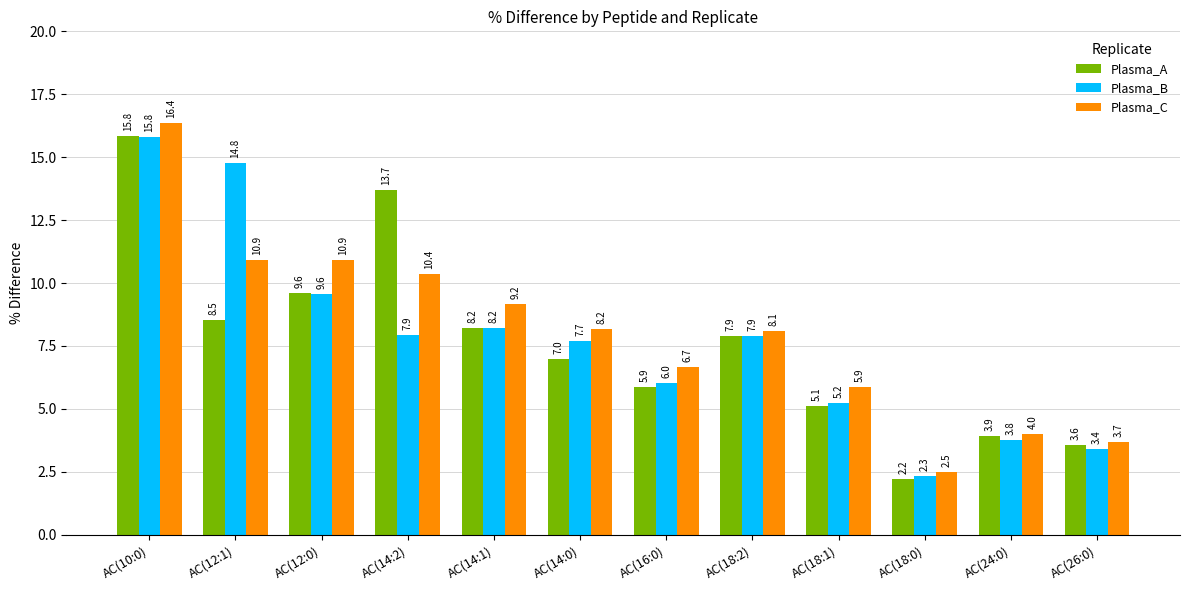

What is the total value across all series at AC(26:0)?

10.7